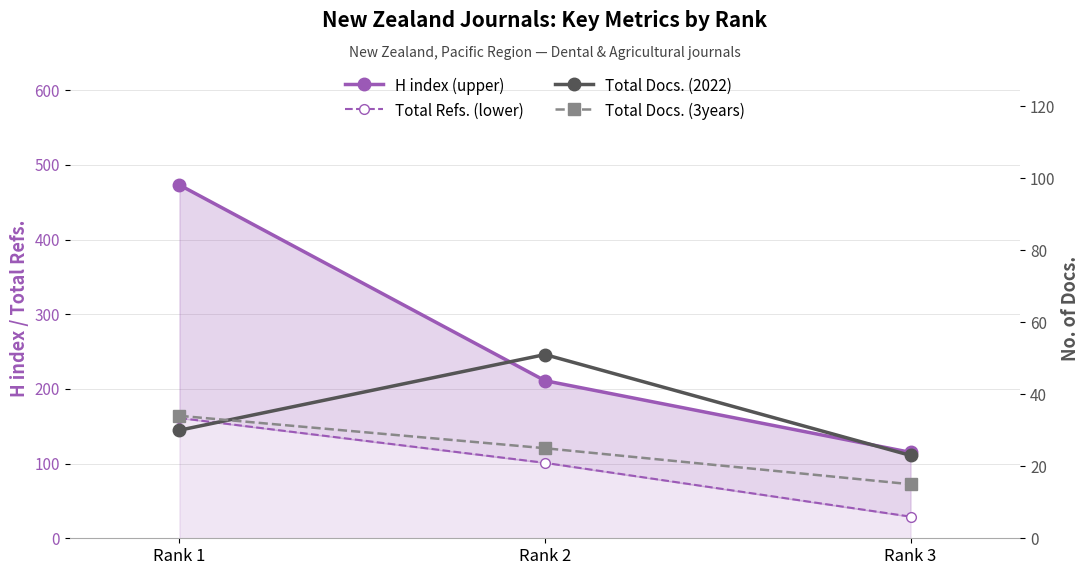

What is the average value of the Total Refs. (lower) series?

97